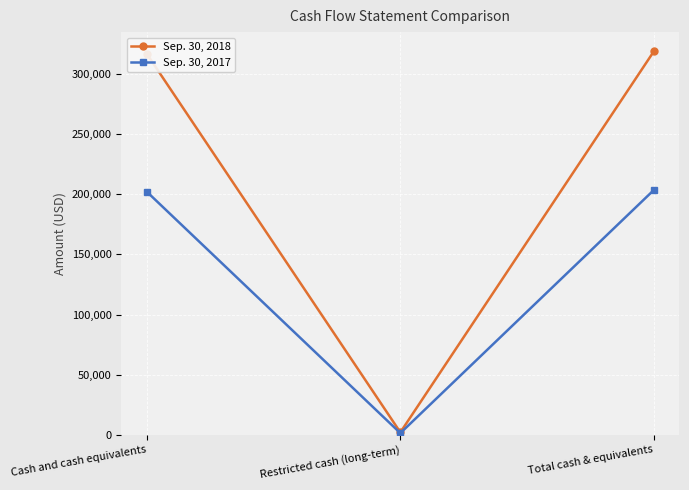

True or false: Sep. 30, 2017 has a value of 120129 at Cash and cash equivalents.

False